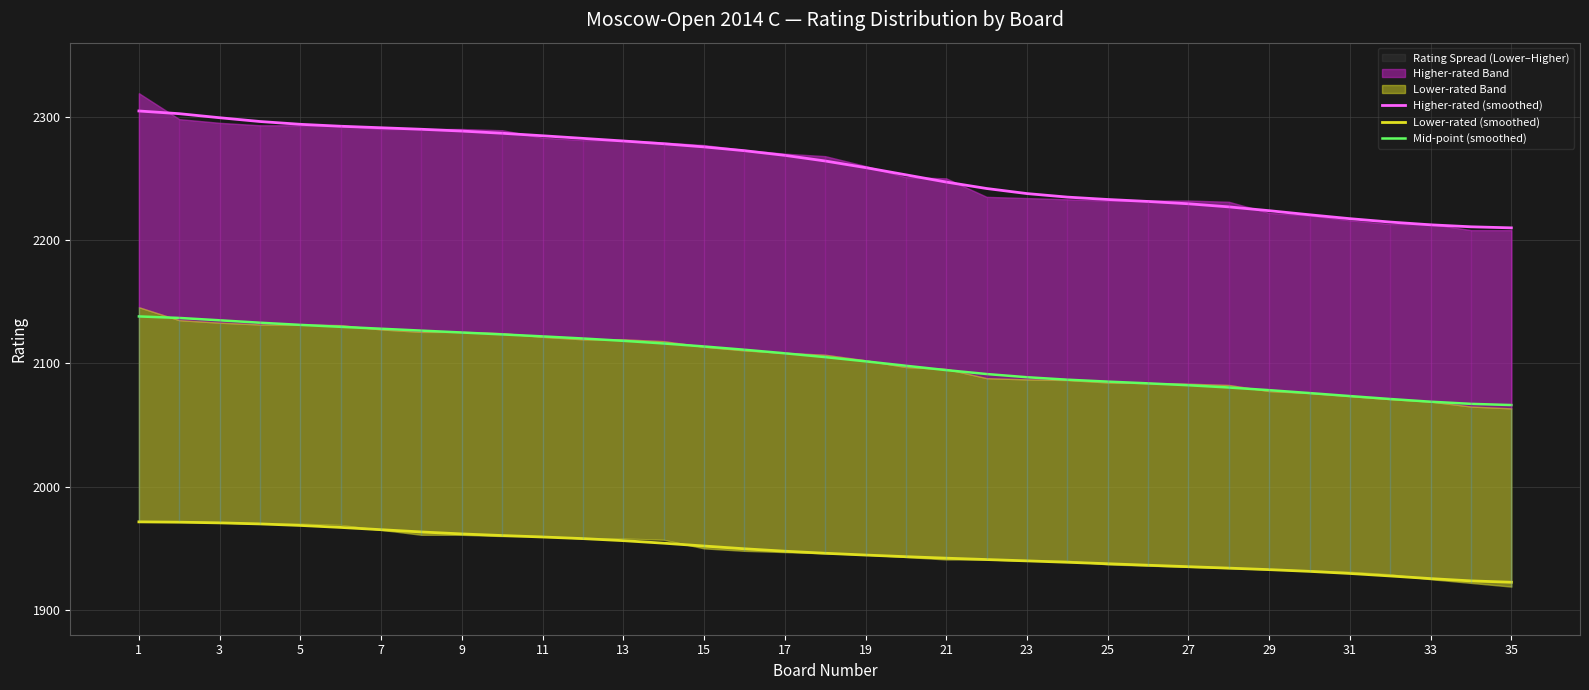

What is the sum of all Lower-rated (smoothed) values?

68178.0